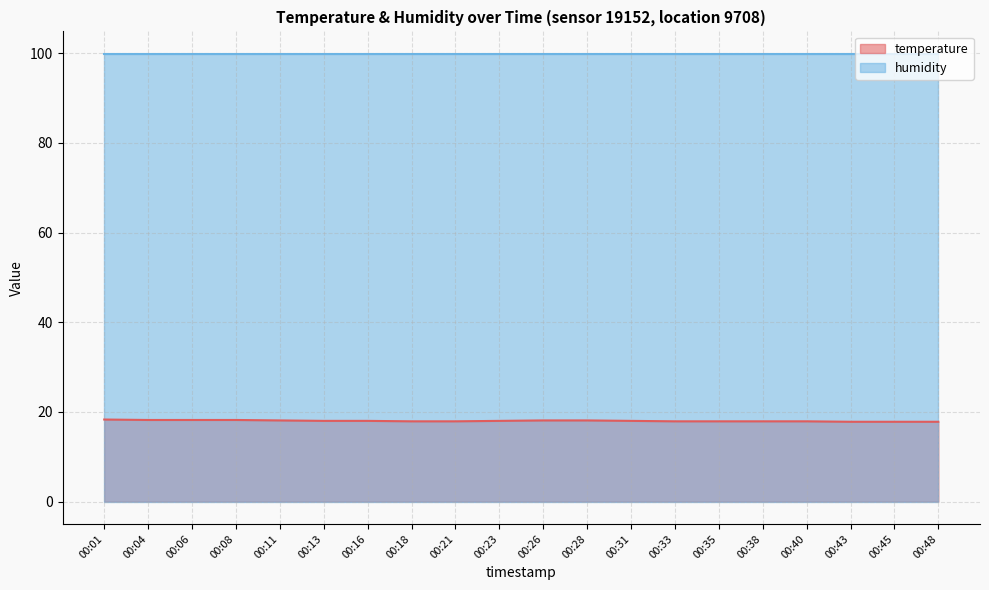

The chart shows a value of 18.2 at 00:06. True or false?

True